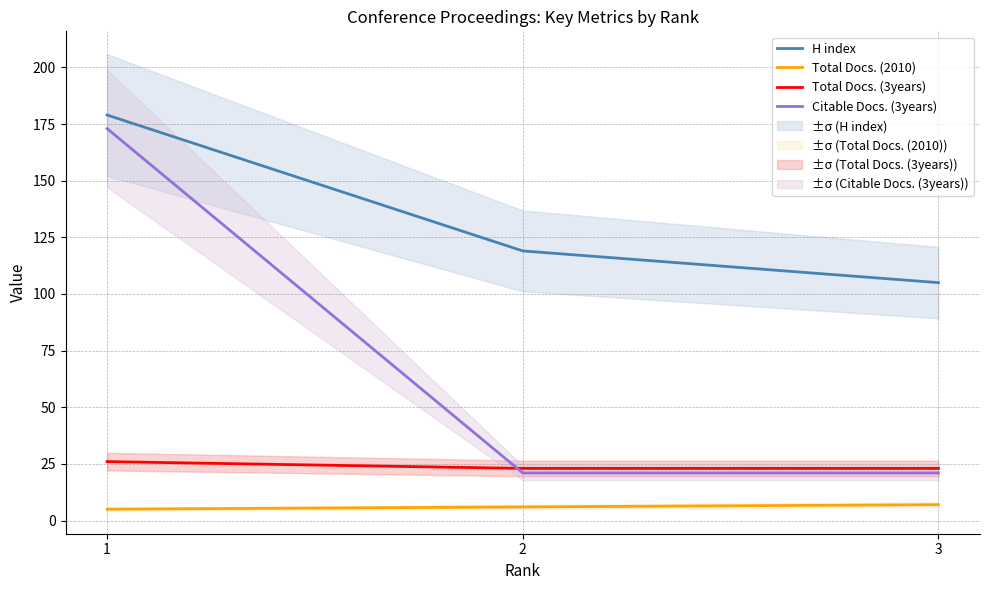

The value of H index at 1 is 179. True or false?

True